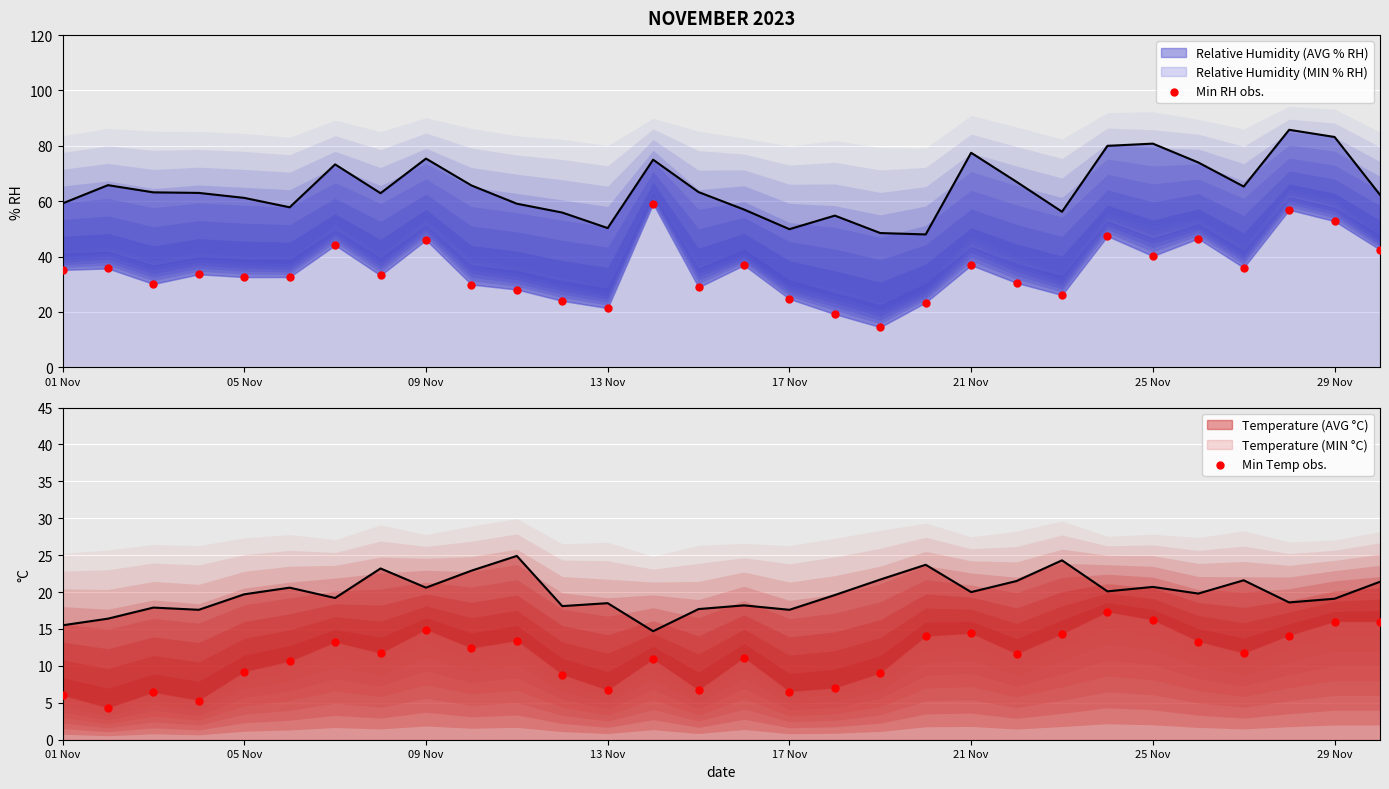

Which series has the widest spread of Y values?

Min RH obs.